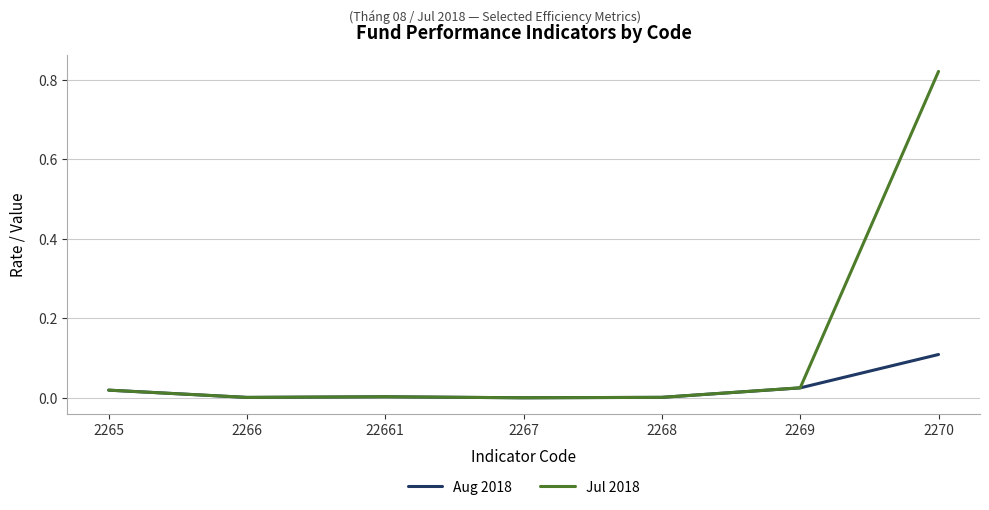

Rank the series by their average value, from highest to lowest.

Jul 2018, Aug 2018